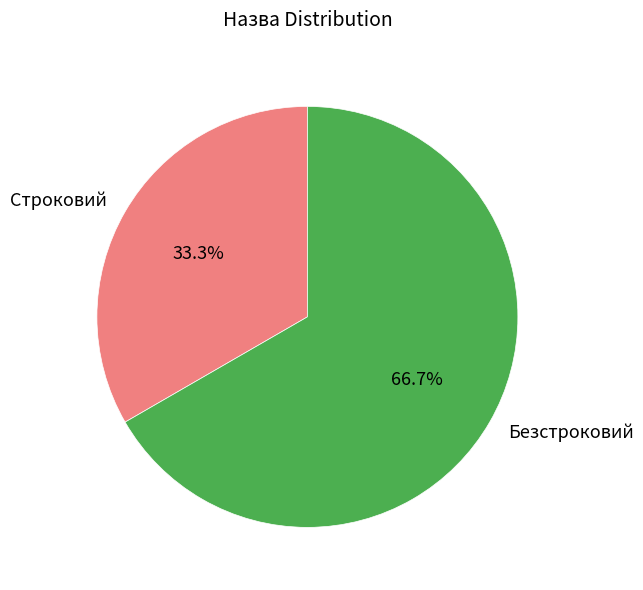

Which has a higher value, Строковий or Безстроковий?

Безстроковий